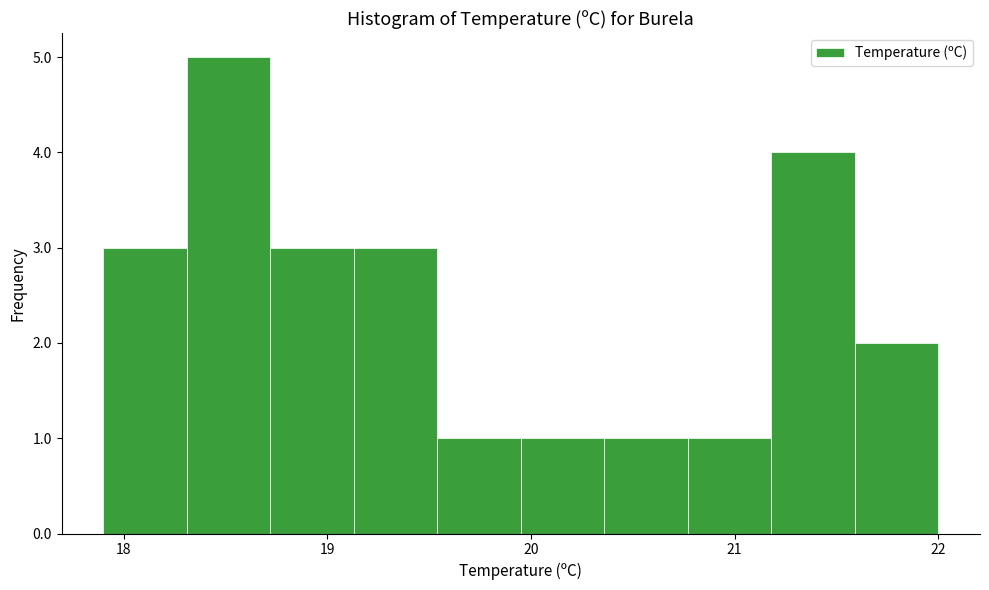

Reading left to right, list every bar in this chart as the range it spans on the x-axis followed by its height. Neither the bar edges nor the heights are printed on the chart, so give them approximately, as read against the axes.

17.90 to 18.31: 3
18.31 to 18.72: 5
18.72 to 19.13: 3
19.13 to 19.54: 3
19.54 to 19.95: 1
19.95 to 20.36: 1
20.36 to 20.77: 1
20.77 to 21.18: 1
21.18 to 21.59: 4
21.59 to 22.00: 2